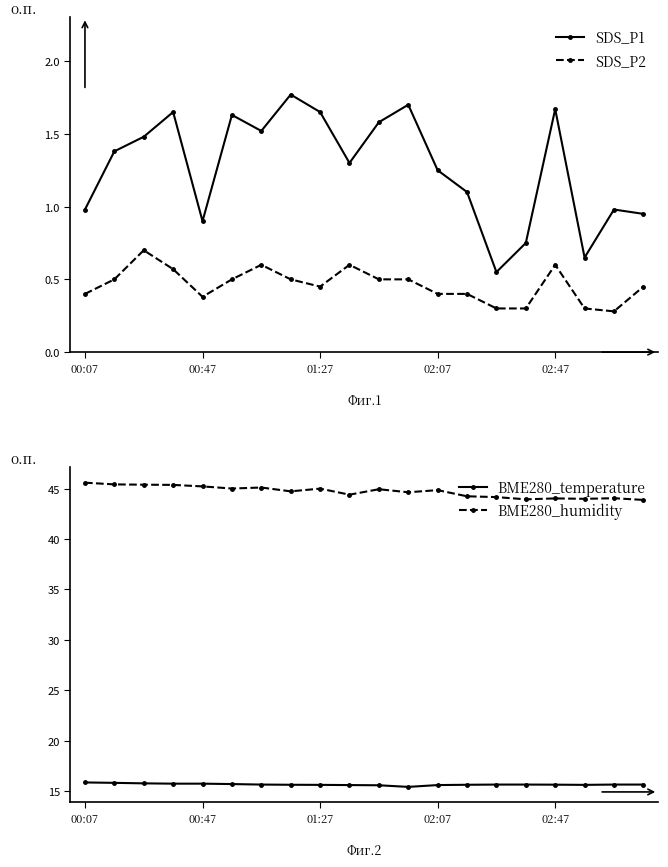

True or false: SDS_P2 and BME280_temperature cross at least once.

False